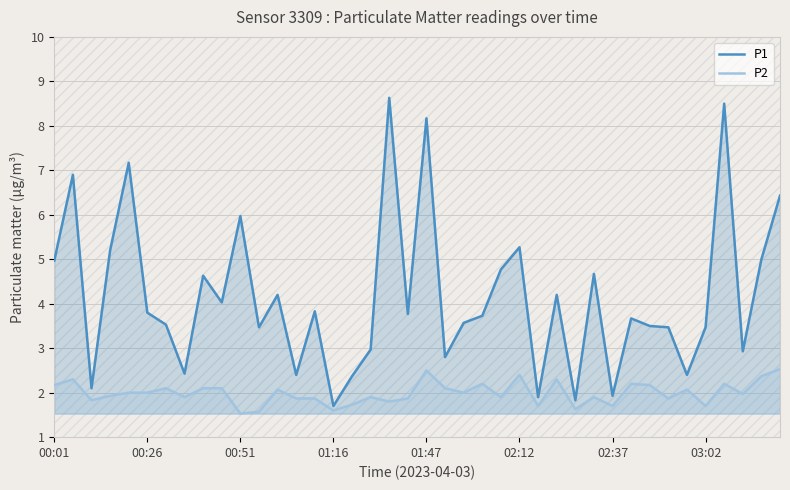

Which series has the widest spread of values?

P1